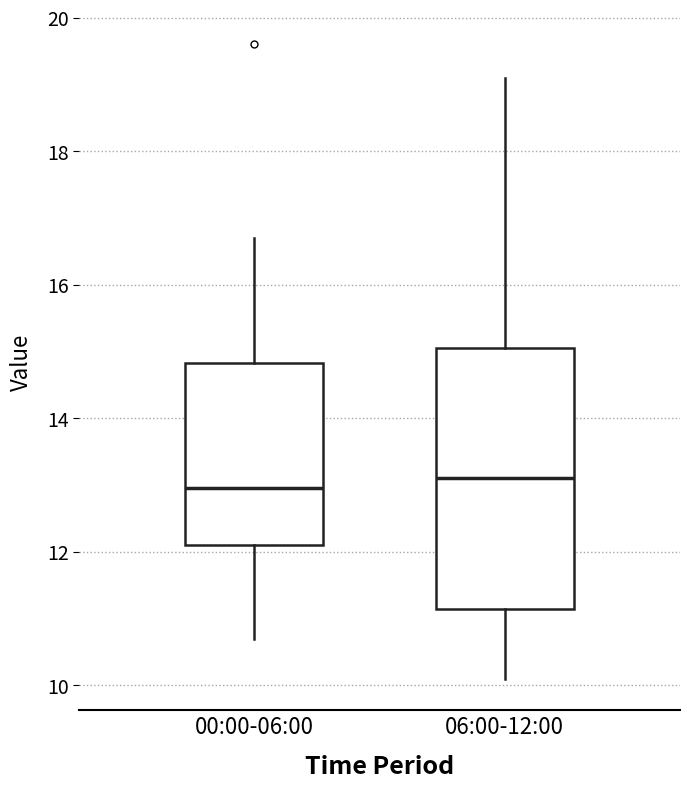

Where does the lower whisker of the box for 00:00-06:00 end on the y-axis? The values are not printed on the chart, so give them approximately, as read against the axis.

10.8